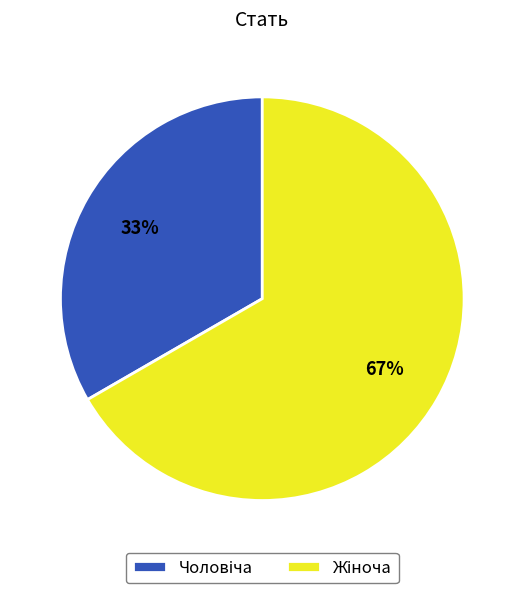

Is there a majority slice in this chart?

Yes